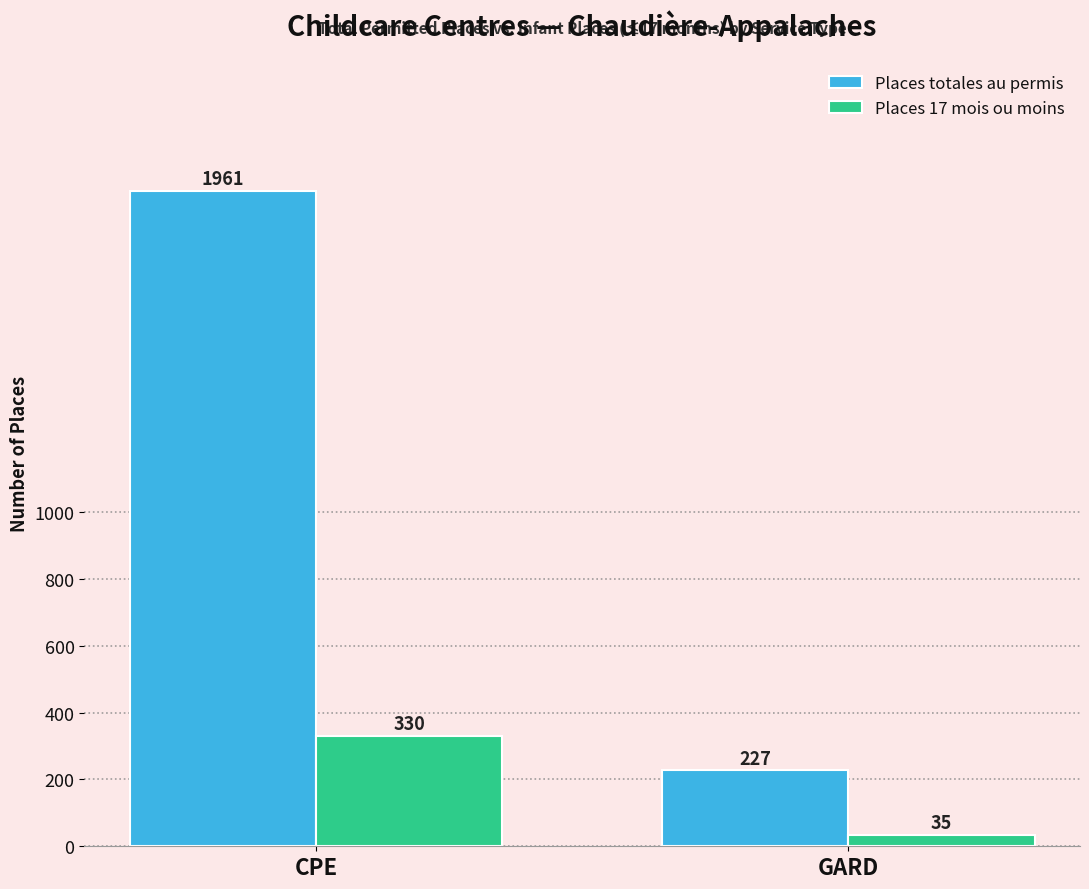

True or false: Places totales au permis has a value of 371 at GARD.

False